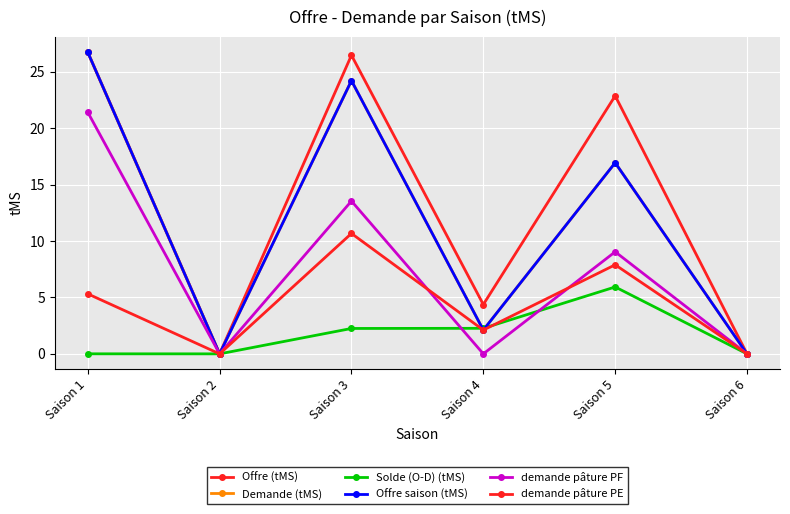

Is this an area chart (filled region under the line)?

No